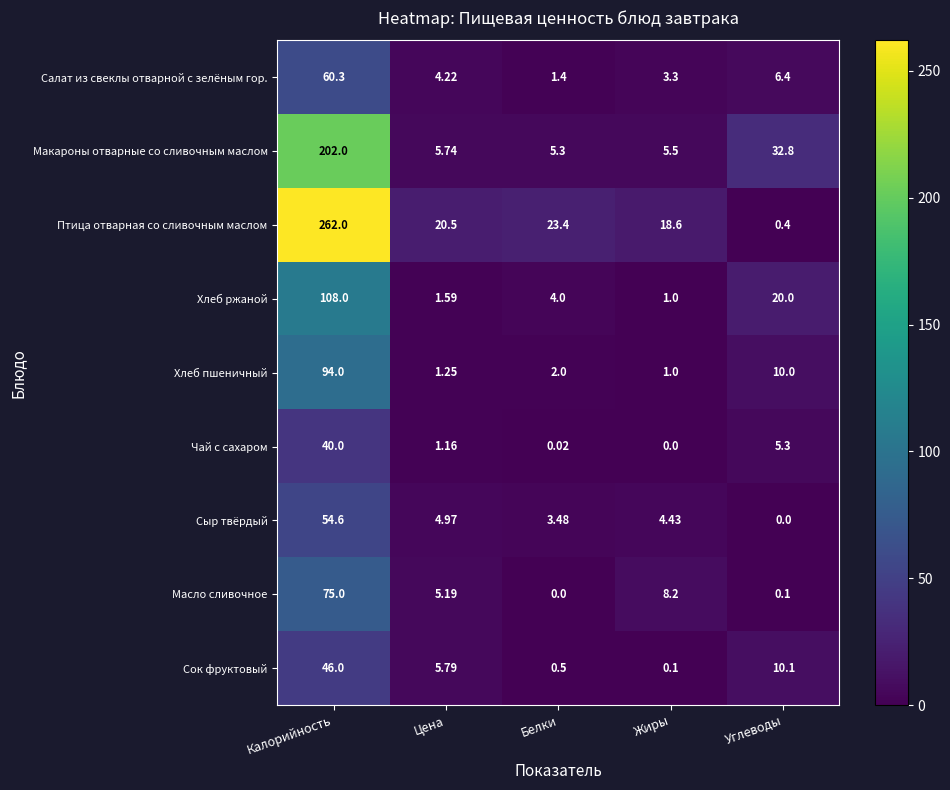

What is the spread (max minus min) of values at Белки?

23.4